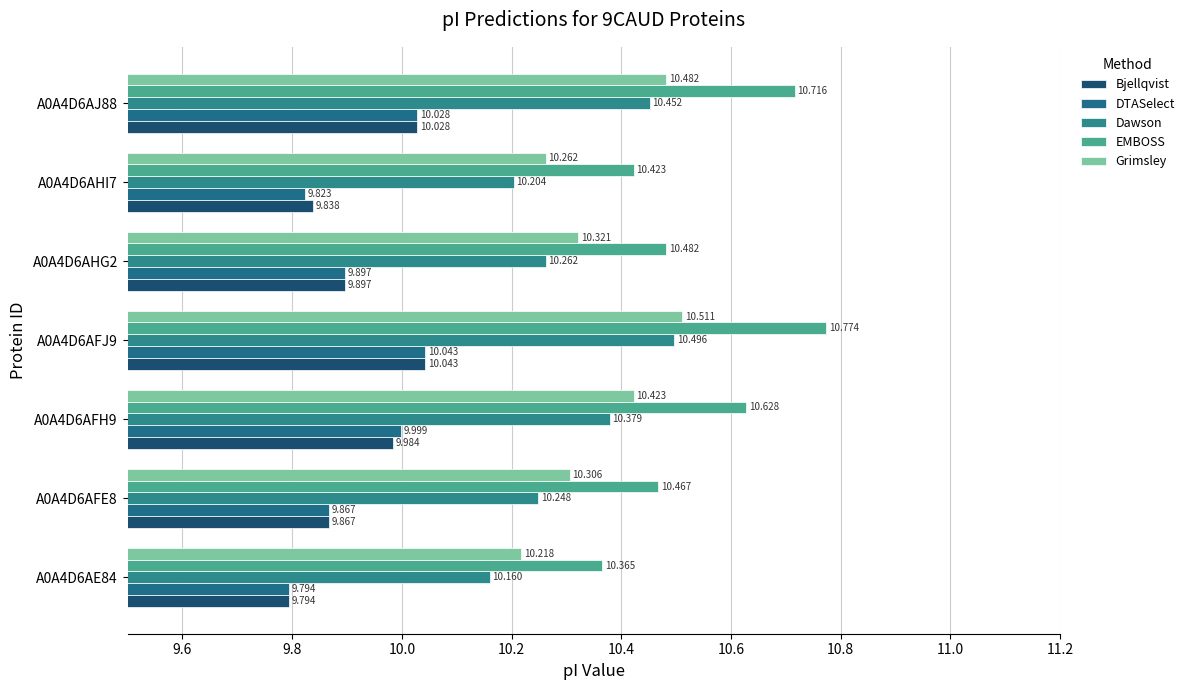

What is the value of the EMBOSS bar at the 3rd from the left?

10.6